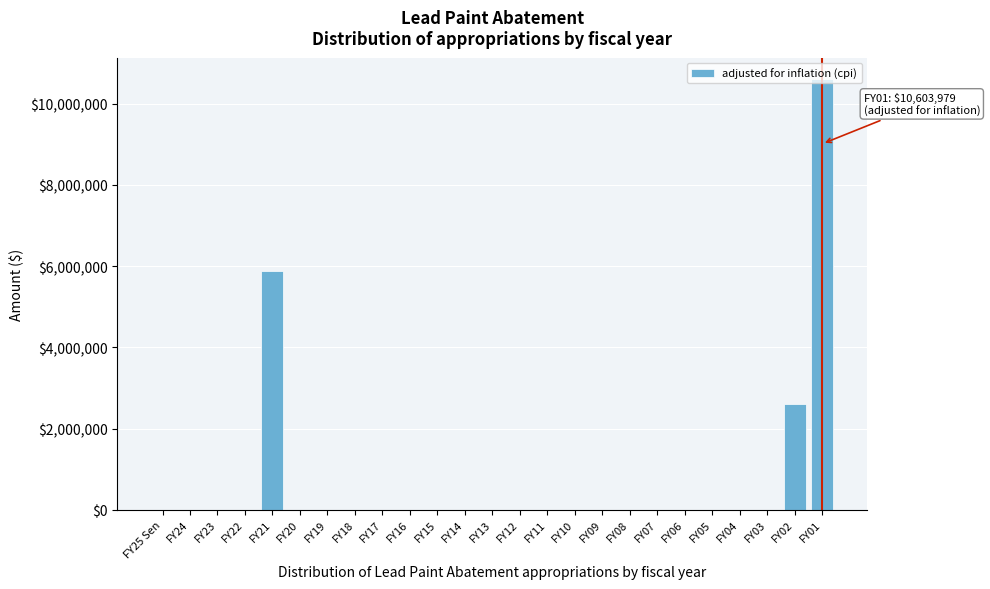

At which label is the value closest to 5301989?

FY21